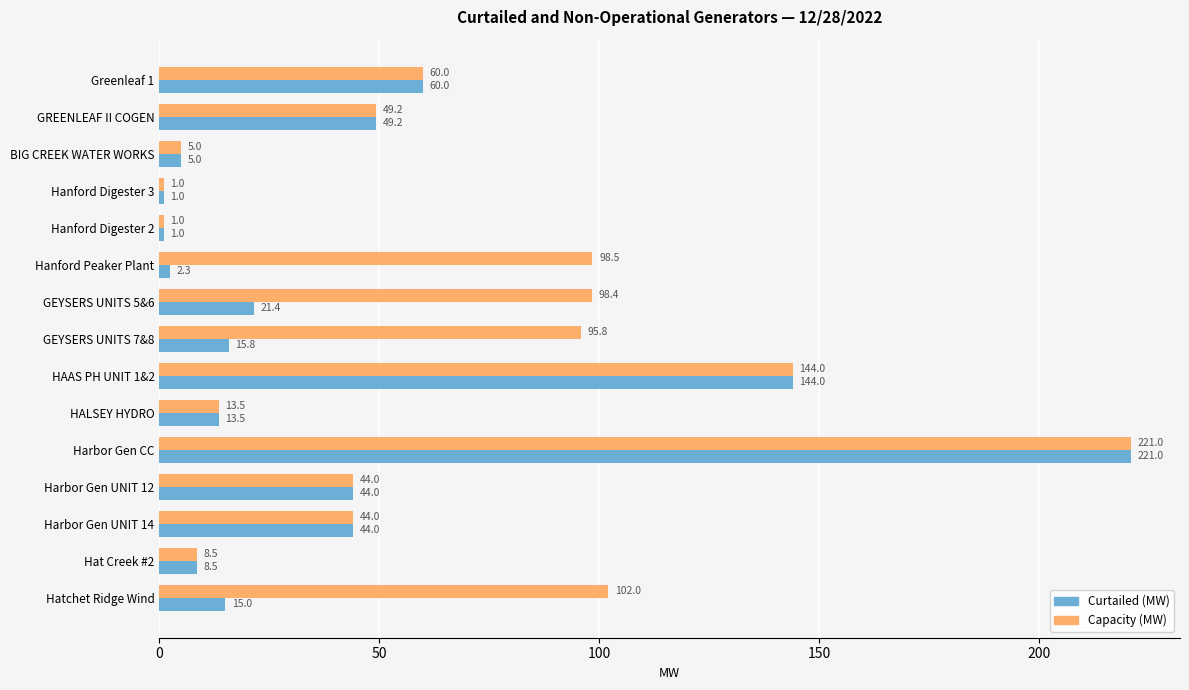

What is the spread (max minus min) of values at Hatchet Ridge Wind?

87.0